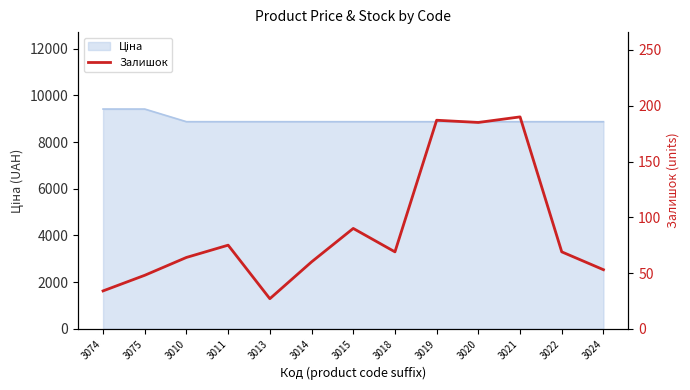

What is the sum of the values at 3020 and 3010?

249